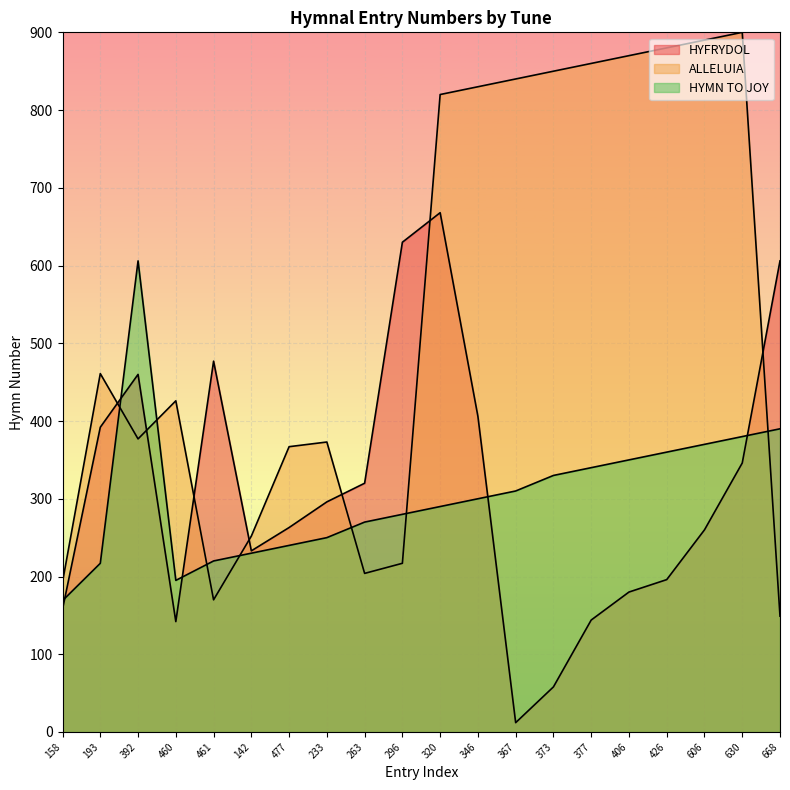

What is the sum of all ALLELUIA values?

10929